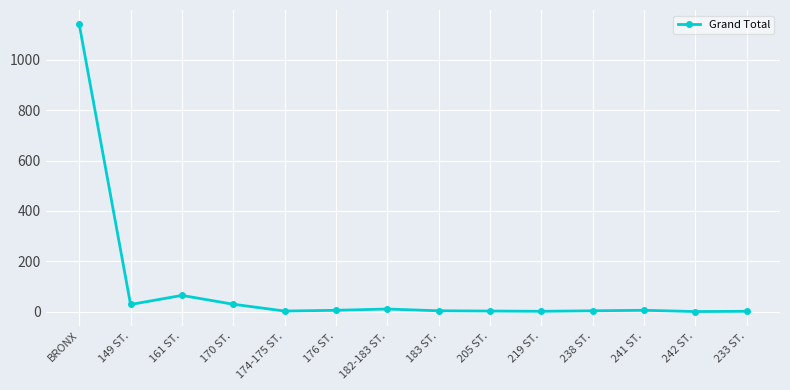

The value at 161 ST. is 65. True or false?

True